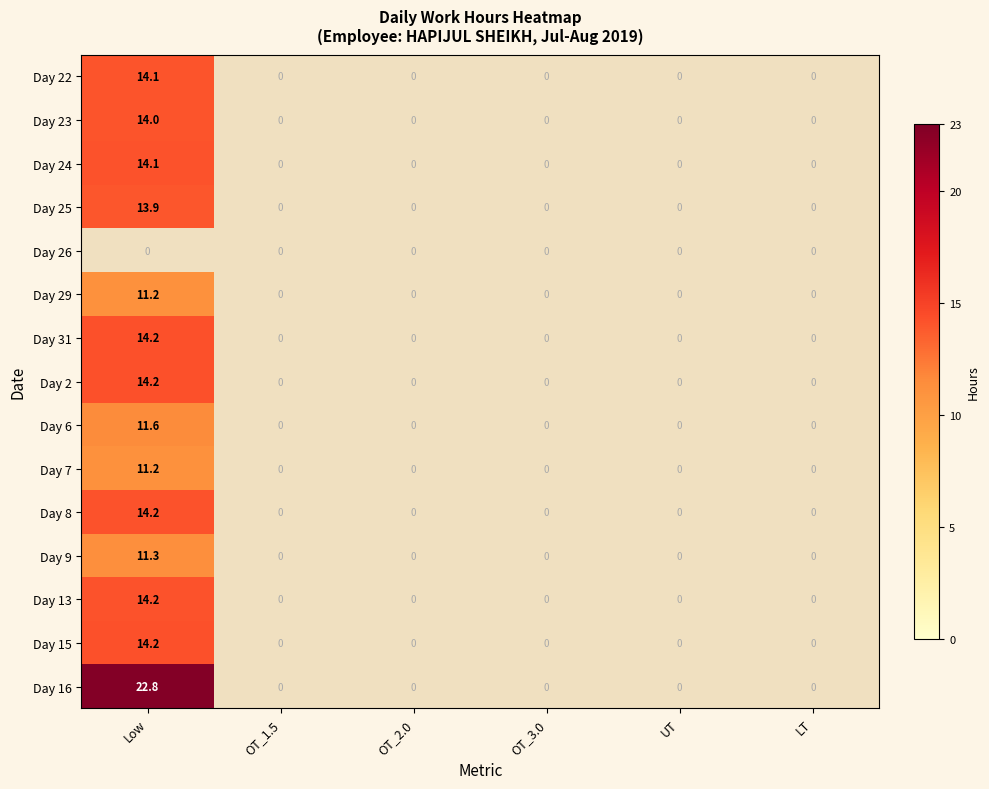

The Day 24 series shows -5.5 at OT_1.5. True or false?

False